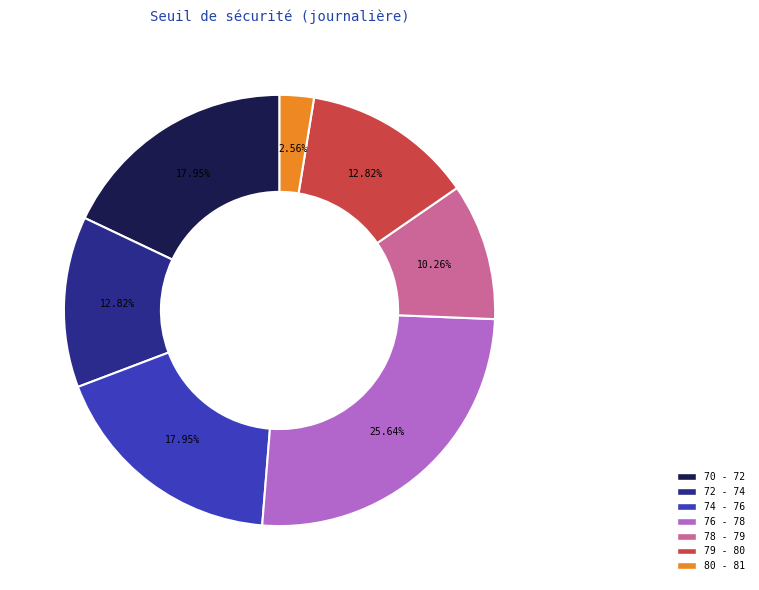

To the nearest percent, what is the difference between the largest and smallest slice percentages?

23%